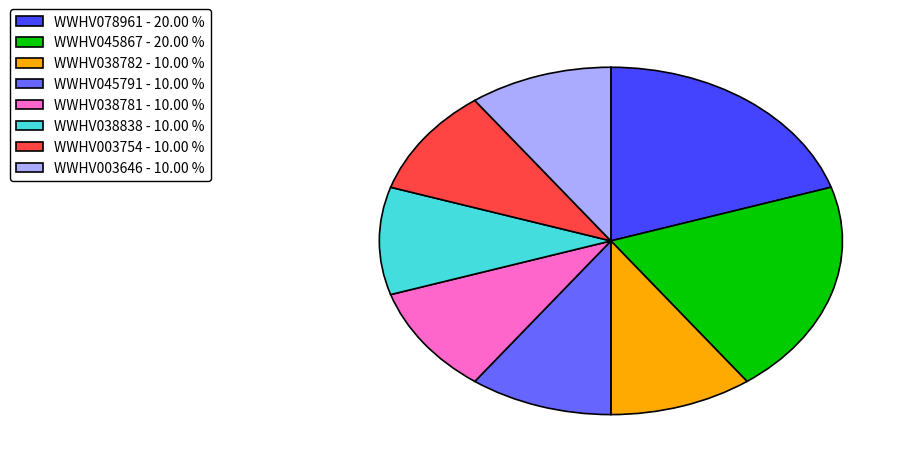

Count the number of slices in the pie.

8